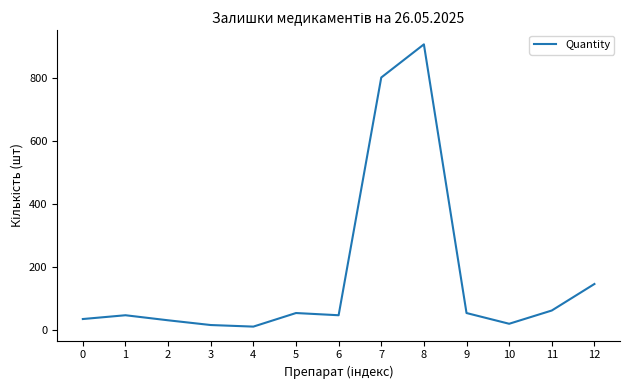

Reading right to left, transcribe all the data shown in this chart.

12=146	11=62	10=20	9=54	8=905	7=800	6=47	5=54	4=11	3=16	2=31	1=47	0=35